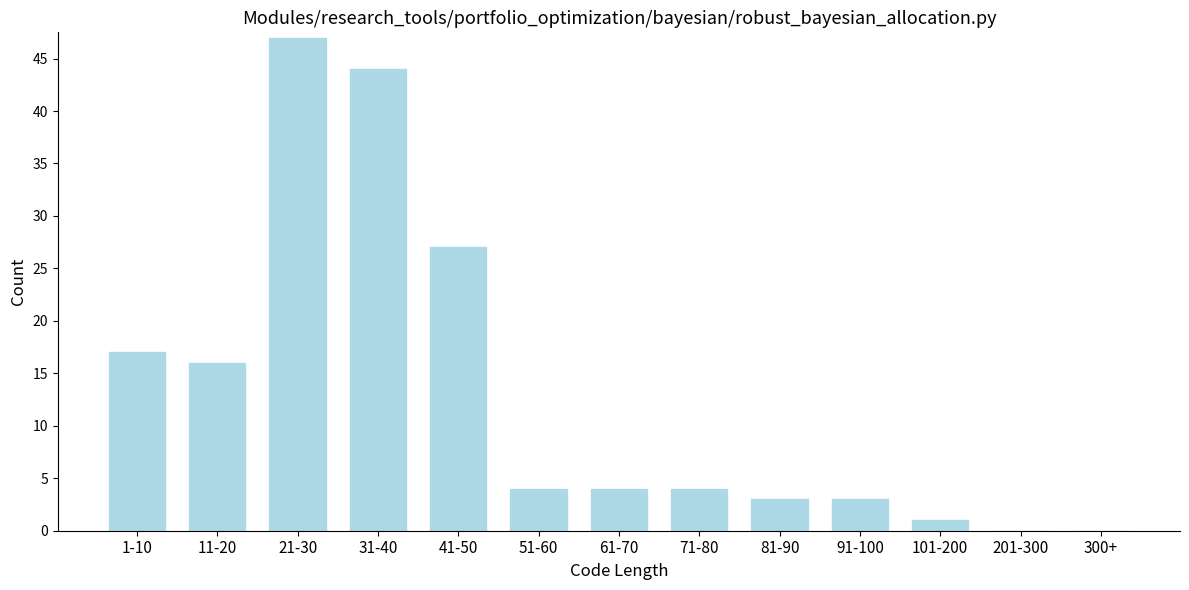

Reading right to left, transcribe all the data shown in this chart.

300+=0	201-300=0	101-200=1	91-100=3	81-90=3	71-80=4	61-70=4	51-60=4	41-50=27	31-40=44	21-30=47	11-20=16	1-10=17